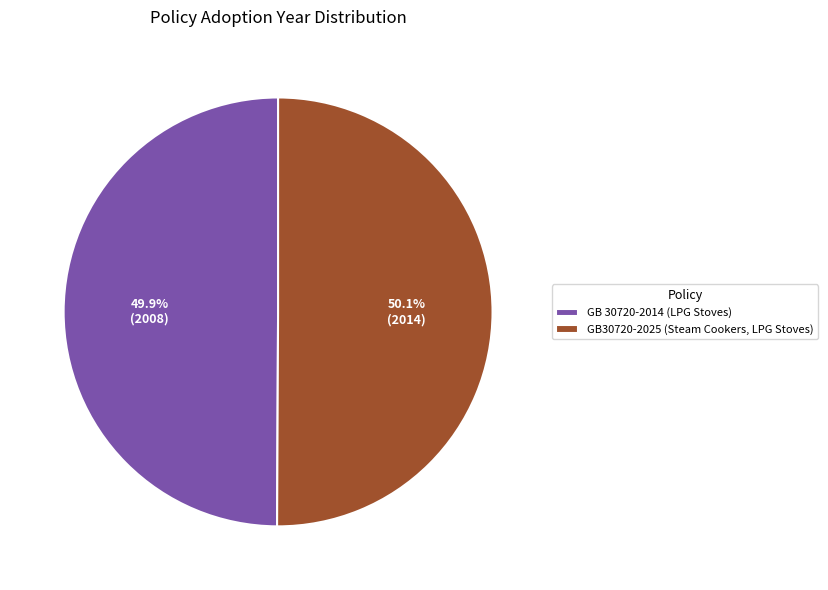

What percentage is the GB30720-2025 (Steam Cookers, LPG Stoves) slice, to the nearest percent?

50%